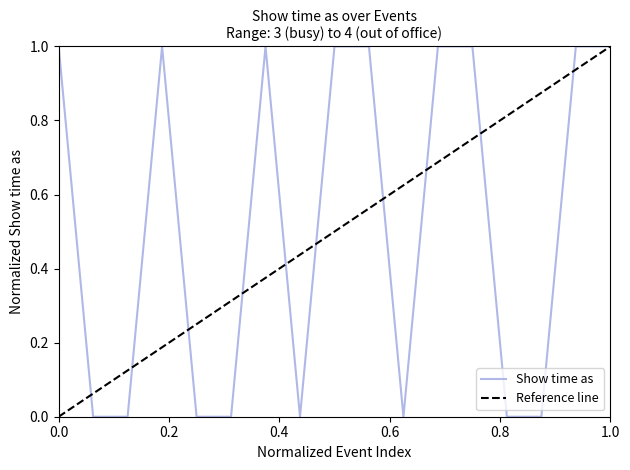

How many points are higher than both their immediate neighbors (excluding endpoints)?

2